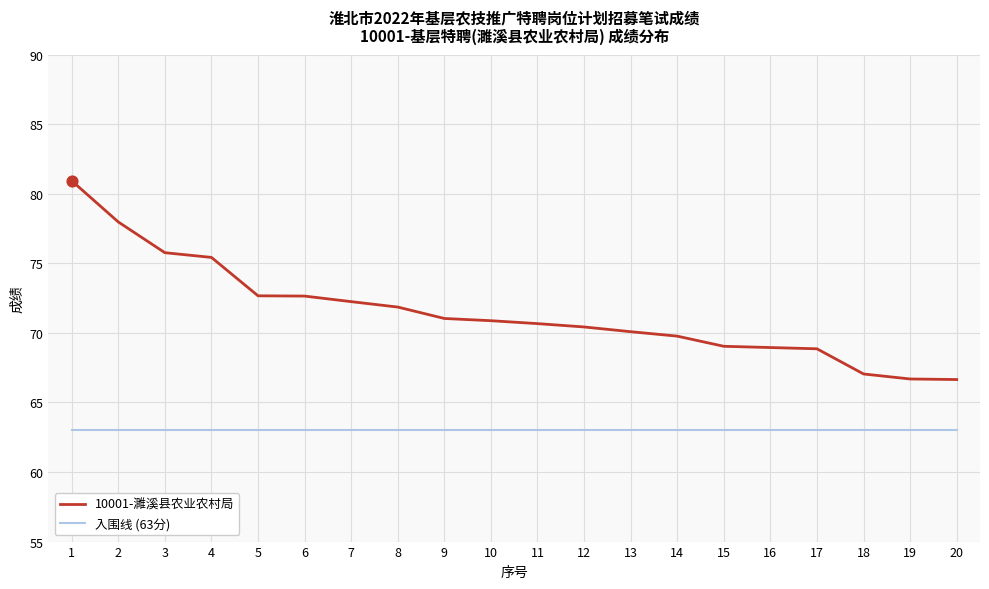

What are all the series names shown in the legend?

10001-濉溪县农业农村局, 入围线 (63分)